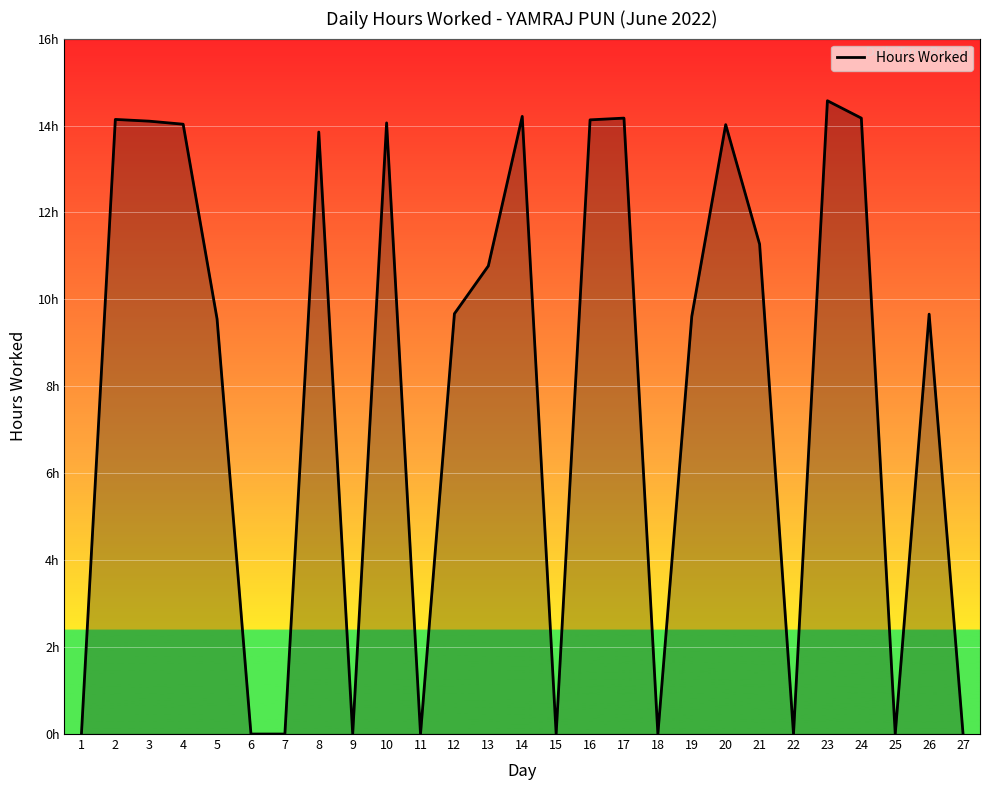

Between 6 and 18, which is larger?

6